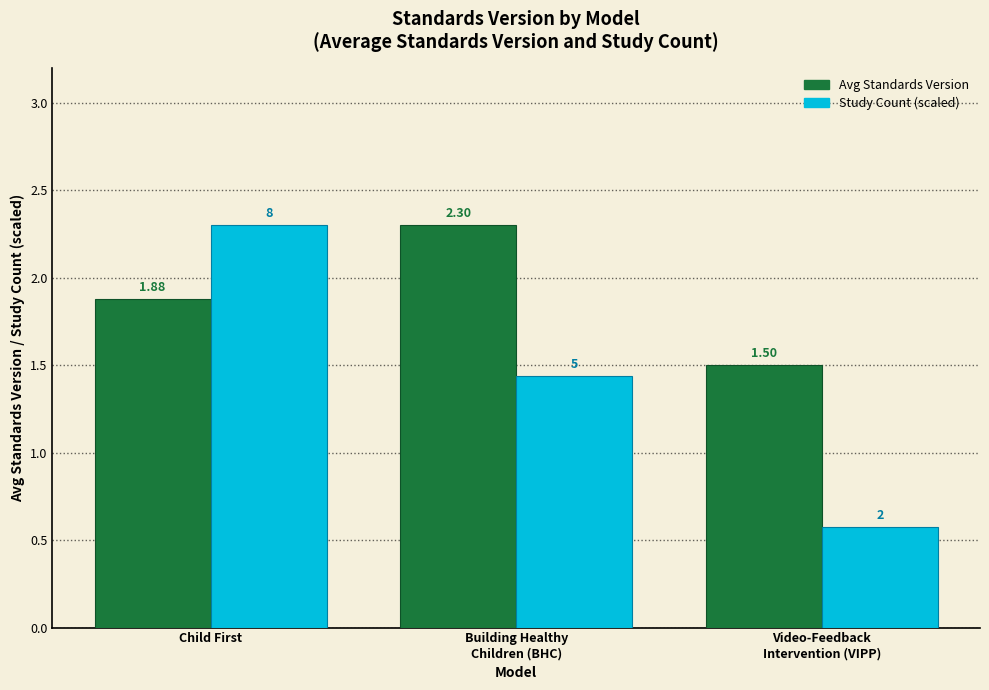

Which series has the largest range (max minus min)?

Study Count (scaled)